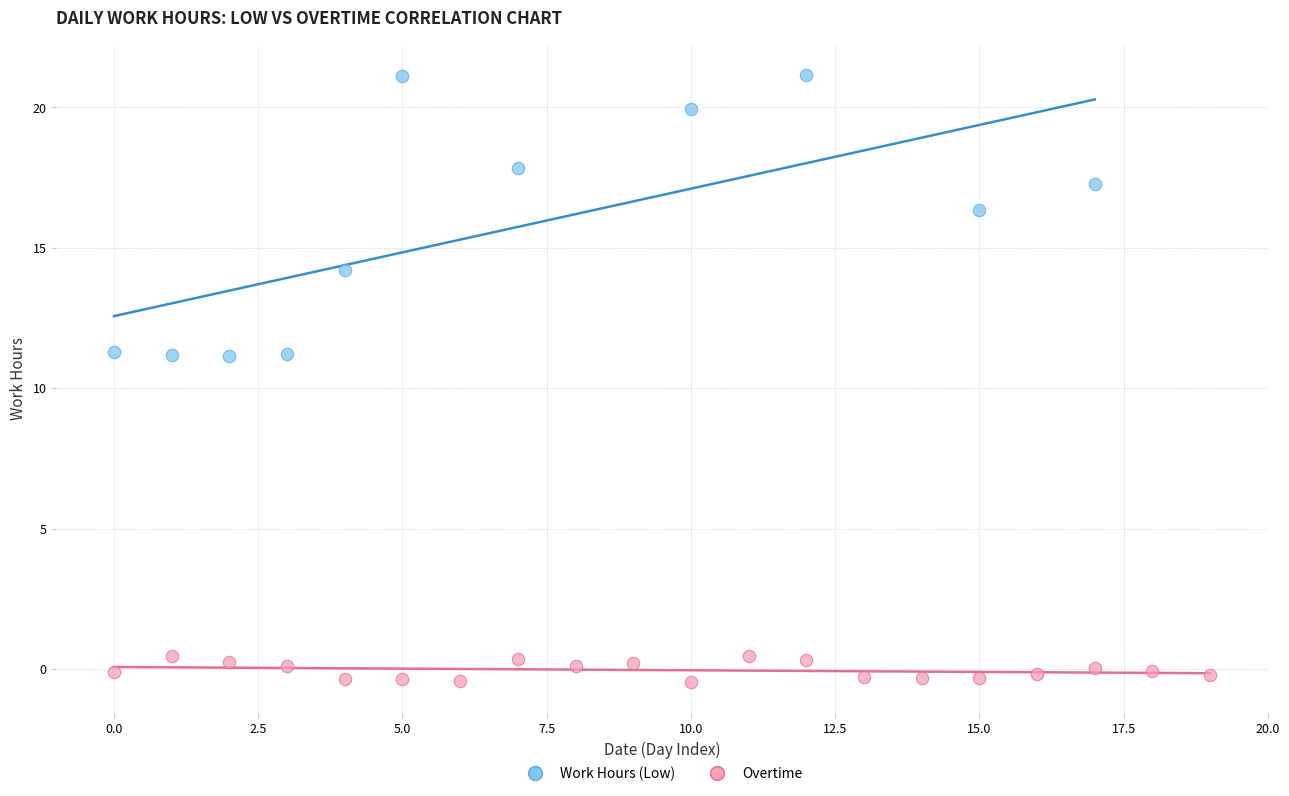

Which series contains the lowest Y value?

Overtime